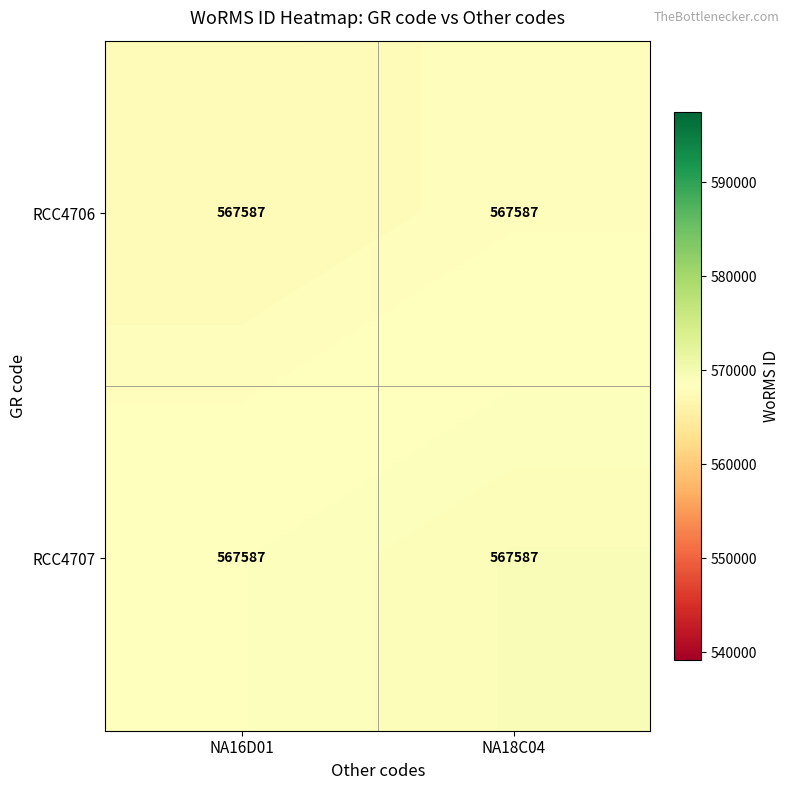

Which category has the highest value in the RCC4706 series?

NA18C04